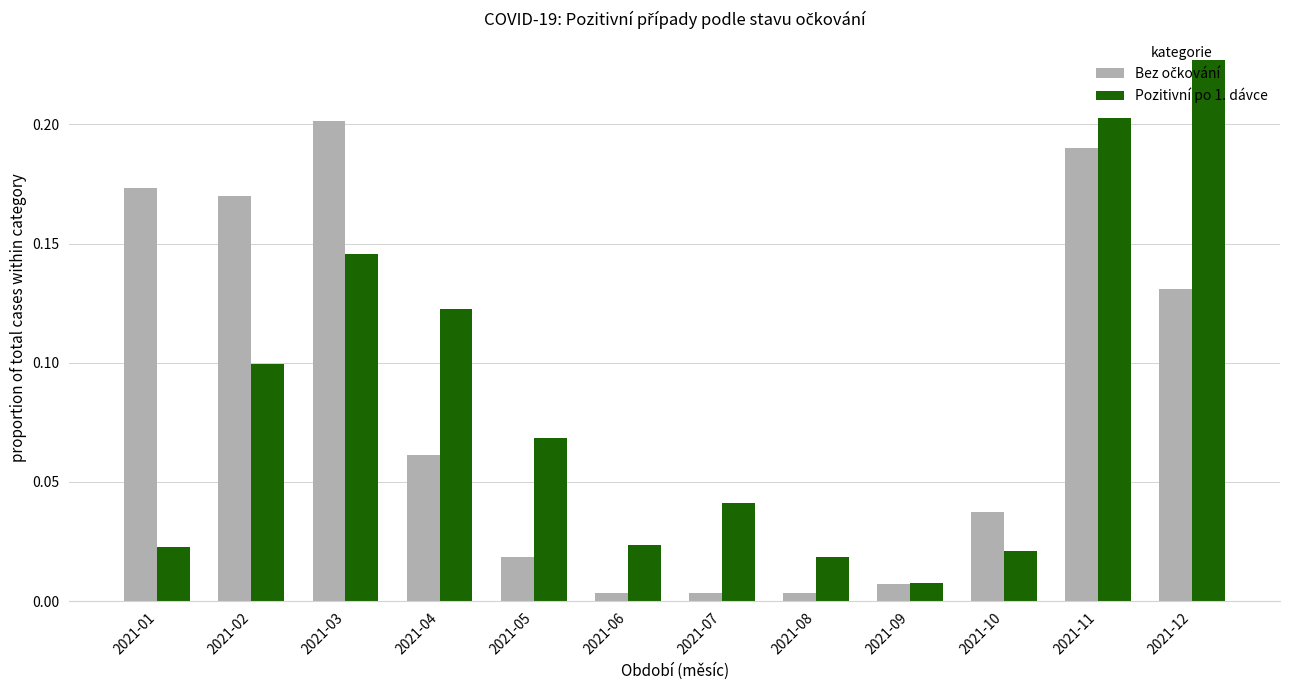

Is it true that Pozitivní po 1. dávce equals 0.0 at 2021-11?

False